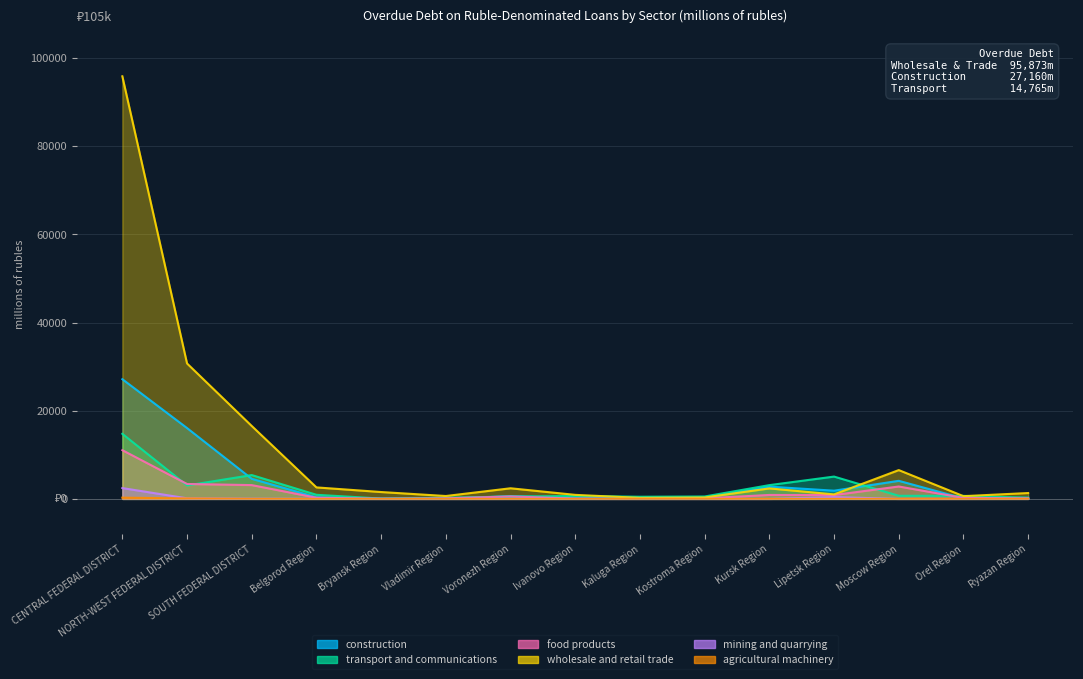

What is the total value across all series at Kaluga Region?

968